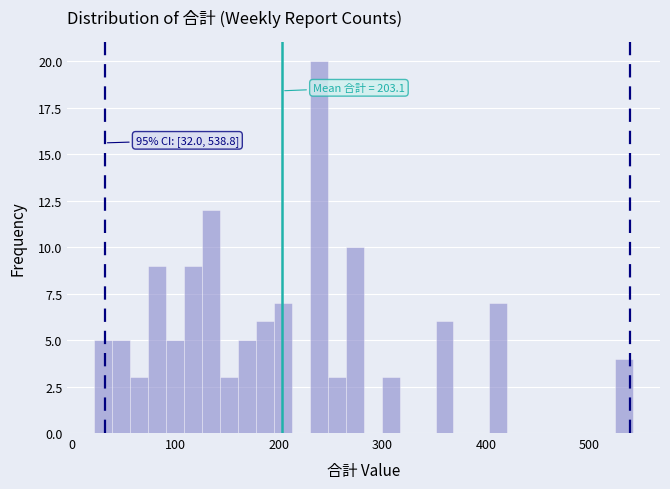

Read against the x-axis, roughly where is the centre of the tallest bar?

240